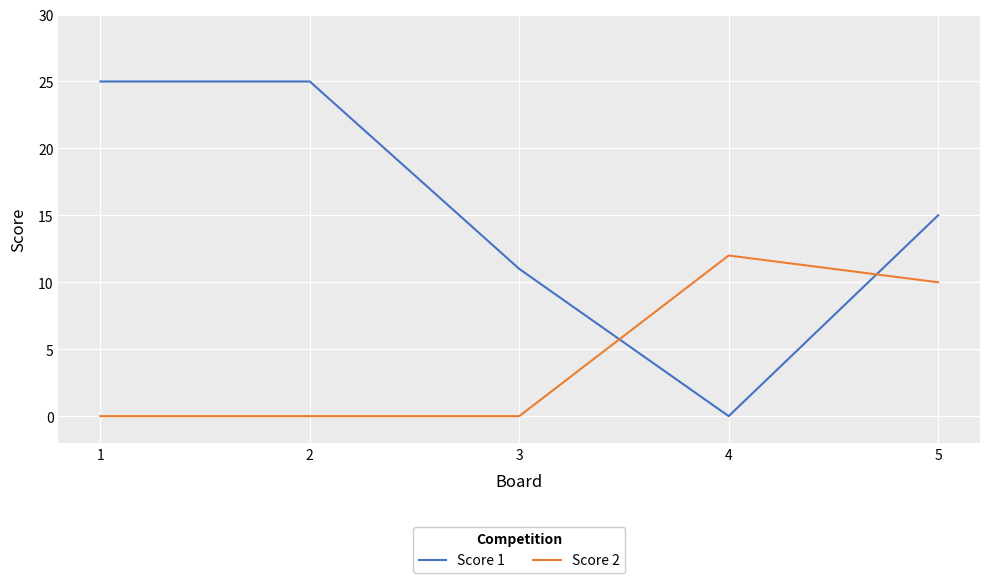

Reading left to right, what are all the values shown in this chart?

Score 1: 25	25	11	0	15
Score 2: 0	0	0	12	10